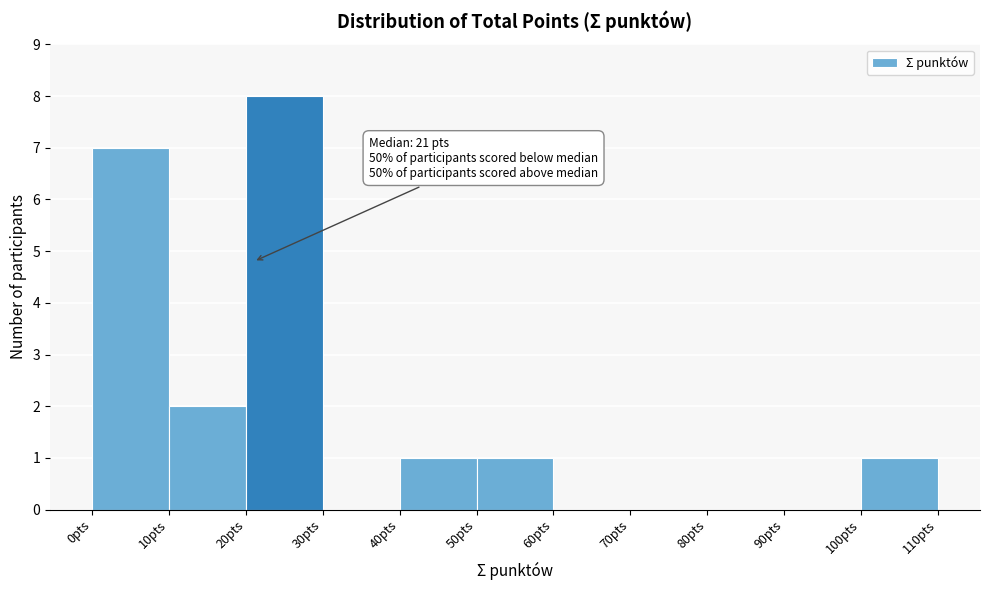

Over which range of the x-axis is the bar tallest?

20 to 30